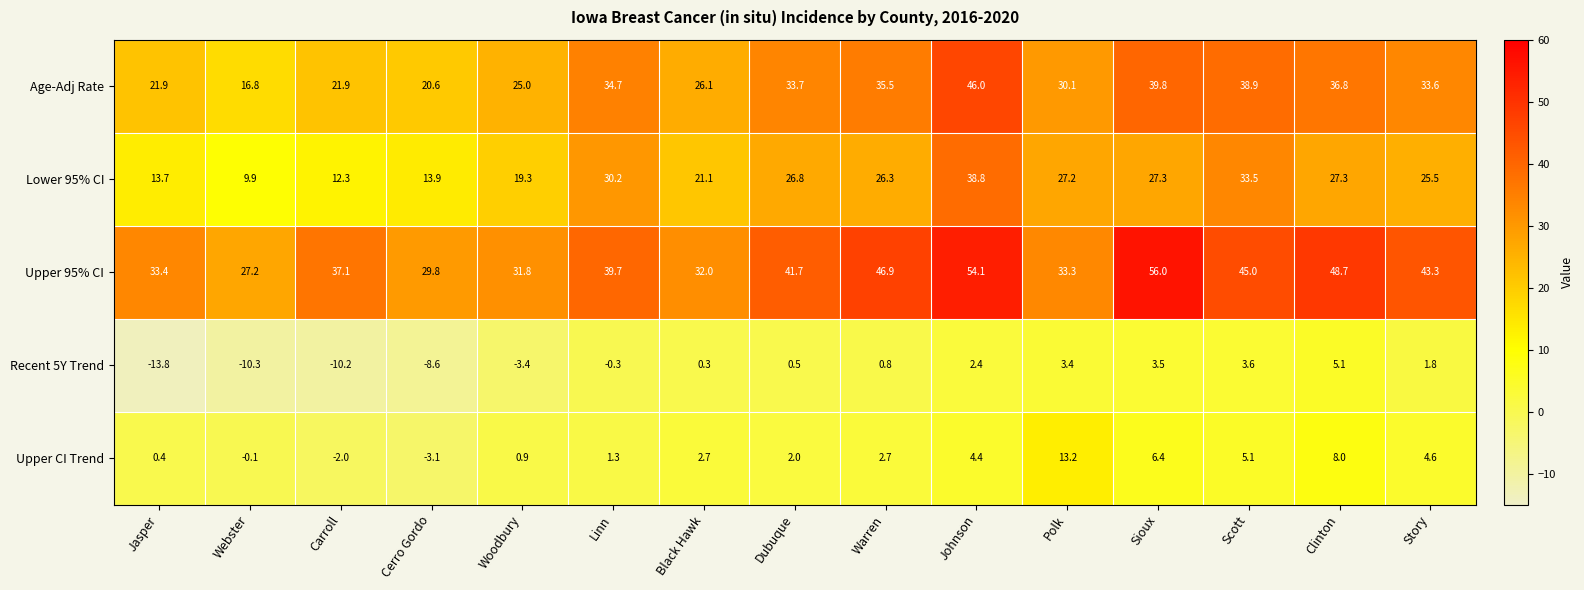

The value of Upper CI Trend at Cerro Gordo is -3.1. True or false?

True